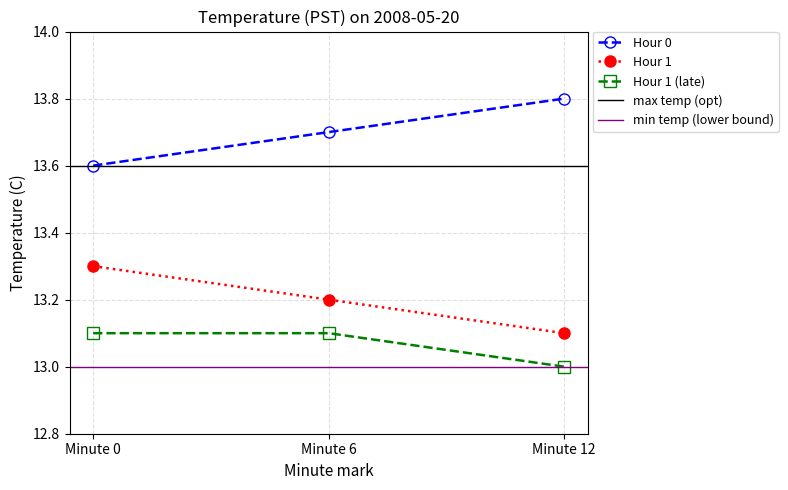

List the series in order of their overall mean, lowest first.

Hour 1 (late), Hour 1, Hour 0